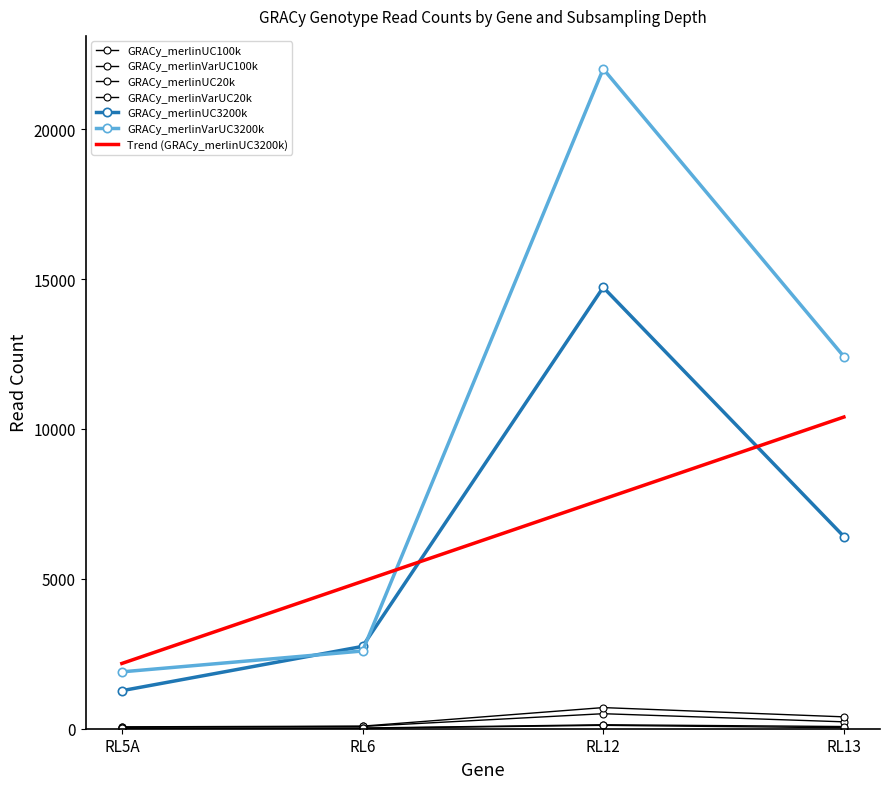

Rank the categories by GRACy_merlinVarUC20k value from lowest to highest.

RL5A, RL6, RL13, RL12